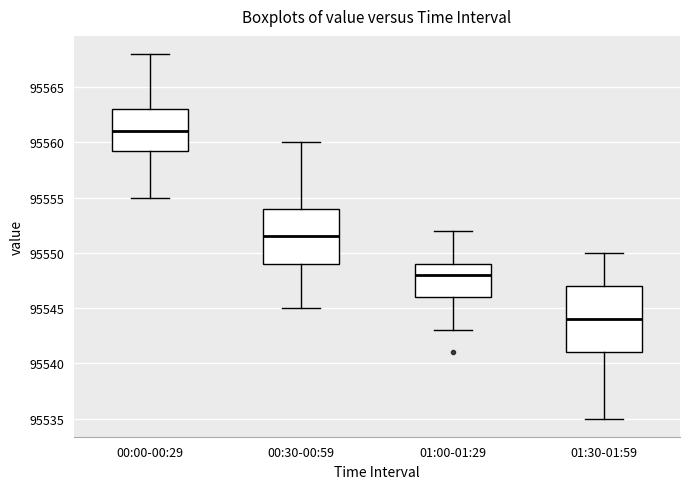

Reading left to right, transcribe this box plot: for each box, give where its median line is, the range the box spans, and where its two whiskers end, as read against the y-axis. The values are not printed on the chart, so give them approximately, as read against the axis.

00:00-00:29: median 95561.0, box 95559.5 to 95563.0, whiskers 95555.0 to 95568.0
00:30-00:59: median 95551.5, box 95549.0 to 95554.0, whiskers 95545.0 to 95560.0
01:00-01:29: median 95548.0, box 95546.0 to 95549.0, whiskers 95543.0 to 95552.0
01:30-01:59: median 95544.0, box 95541.0 to 95547.0, whiskers 95535.0 to 95550.0